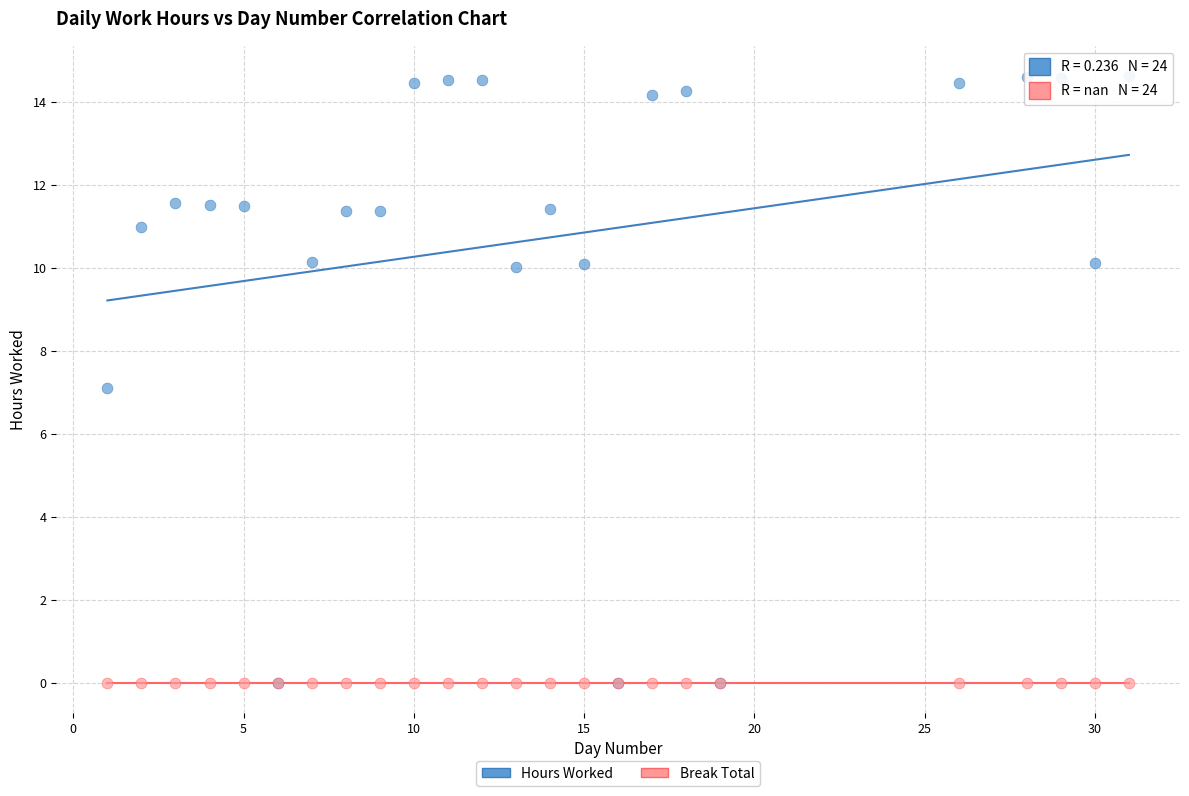

What are all the series names shown in the legend?

Hours Worked, Break Total